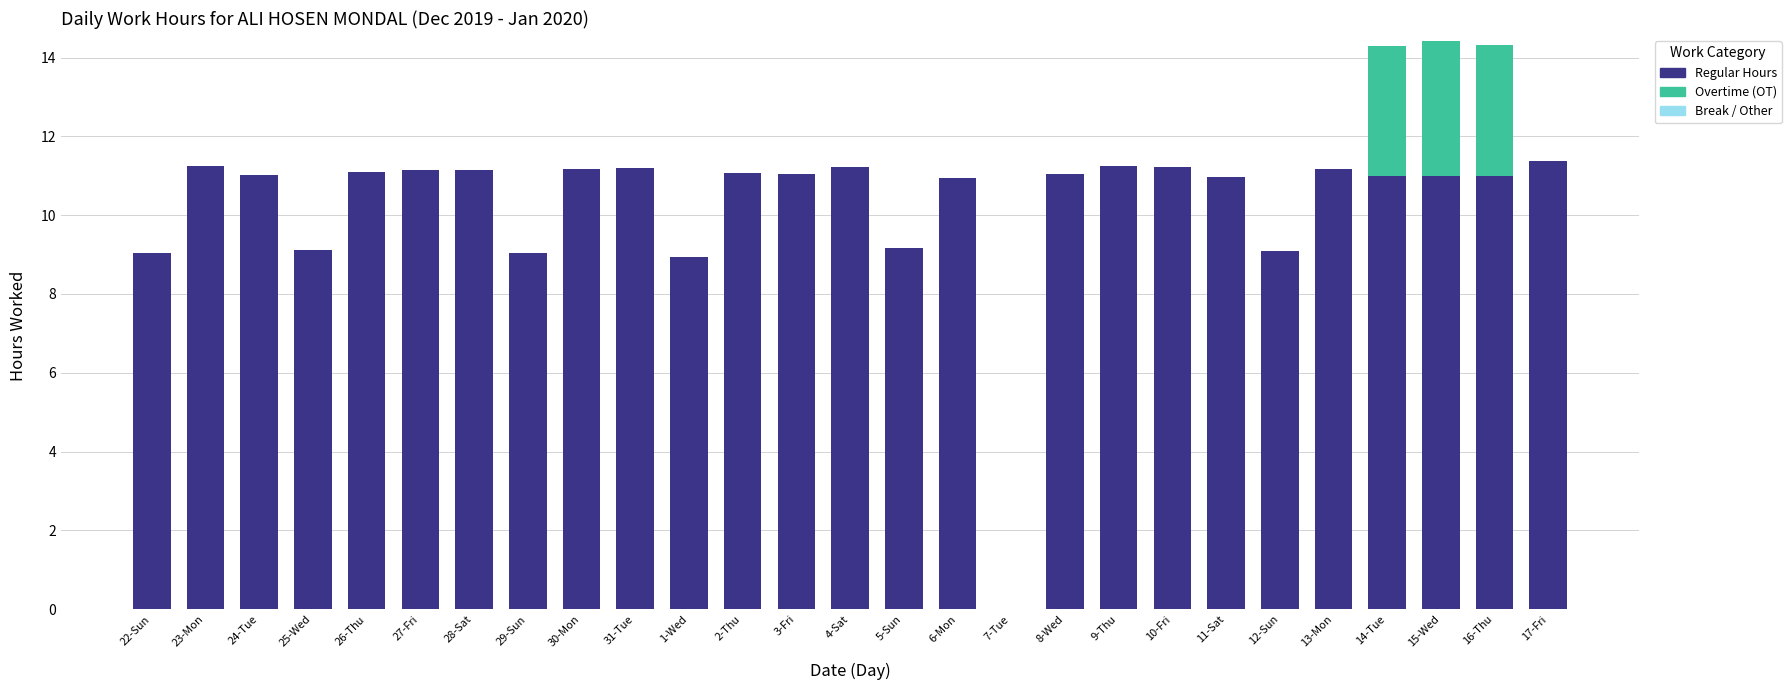

Is it true that Regular Hours equals 11.0 at 24-Tue?

True